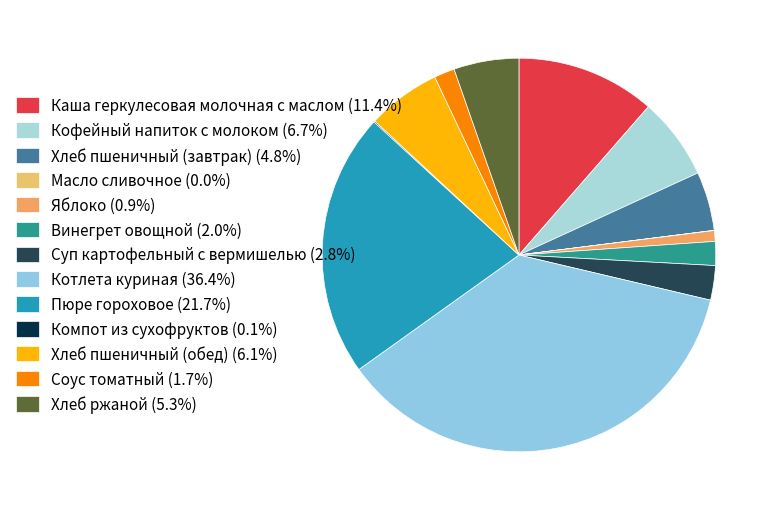

The Яблоко slice represents 1% of the pie. True or false?

True